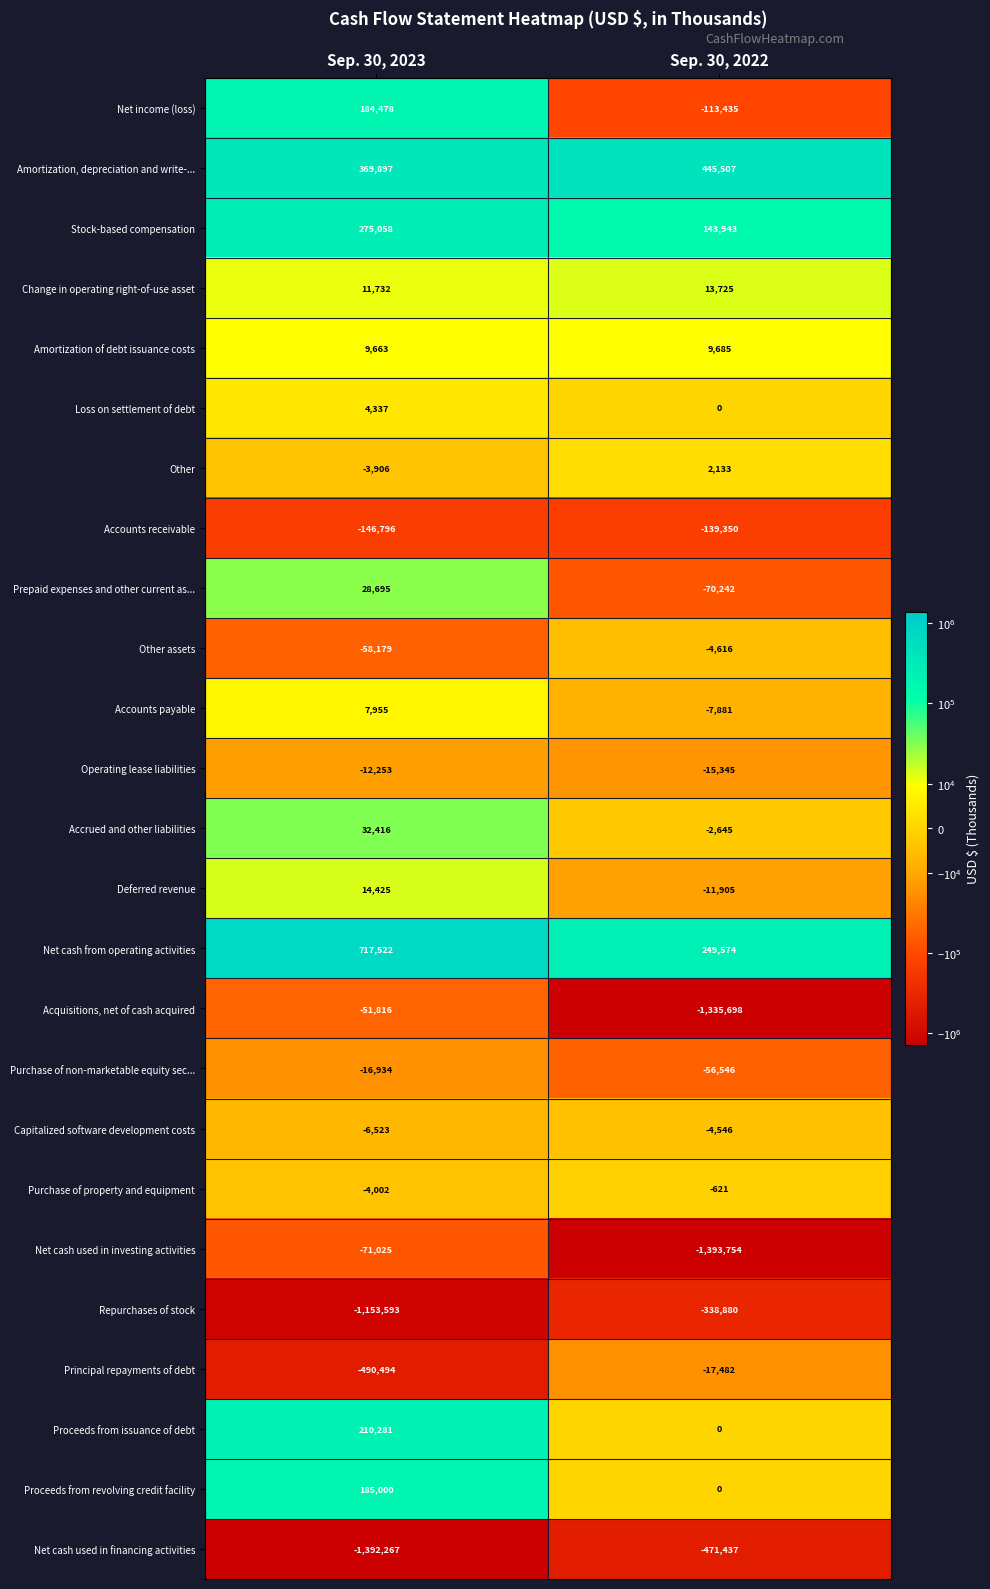

What is the difference between the Net cash from operating activities values at Sep. 30, 2023 and Sep. 30, 2022?

467948